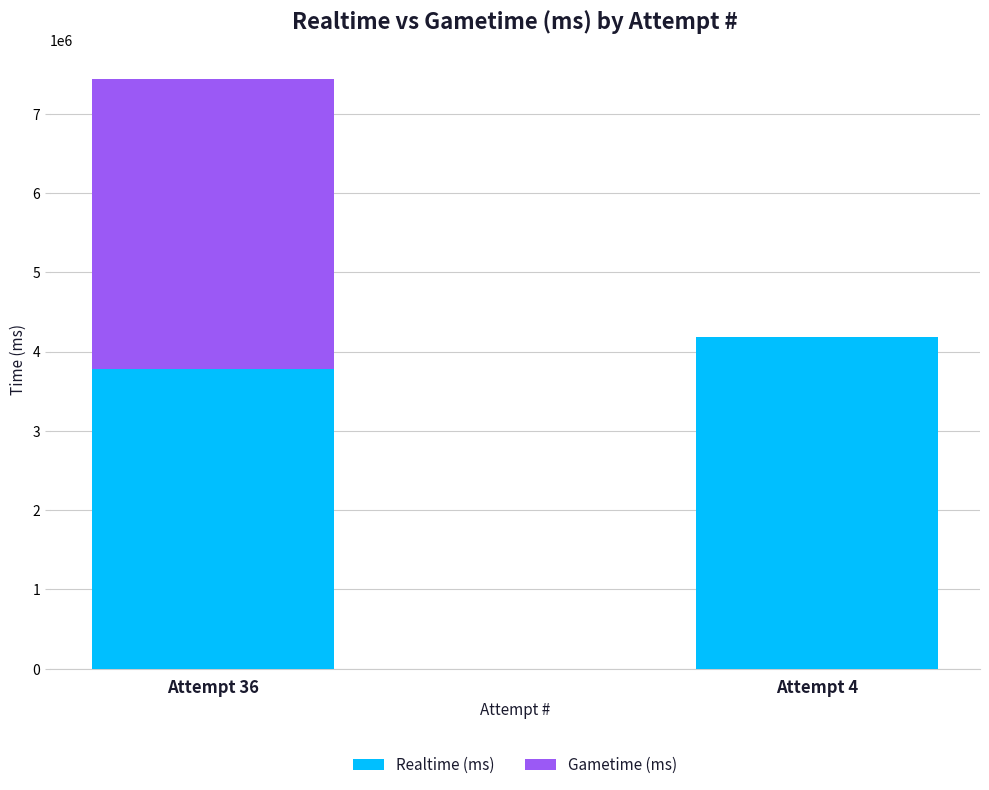

What are all the series names shown in the legend?

Realtime (ms), Gametime (ms)